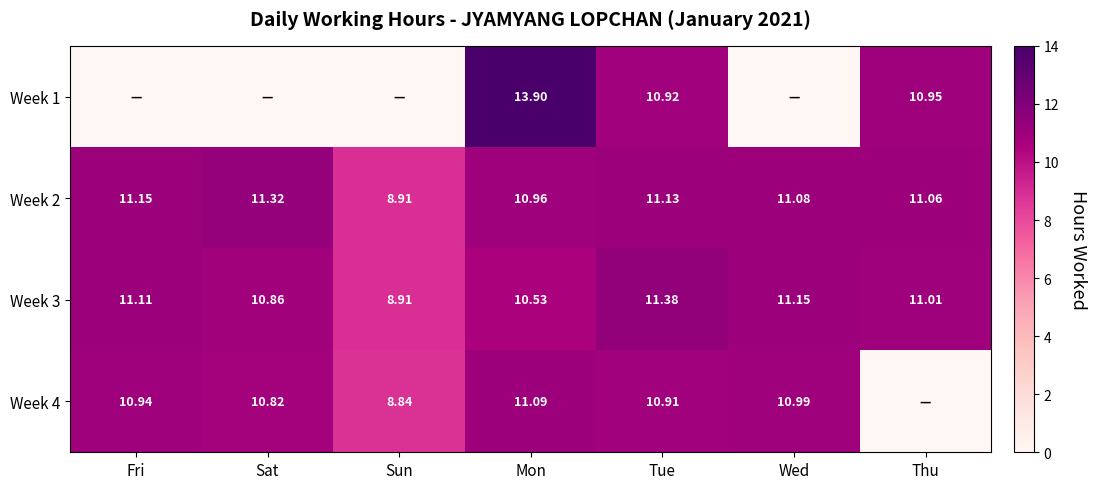

Is the value of Week 4 at Fri greater than the value of Week 3 at Sat?

Yes